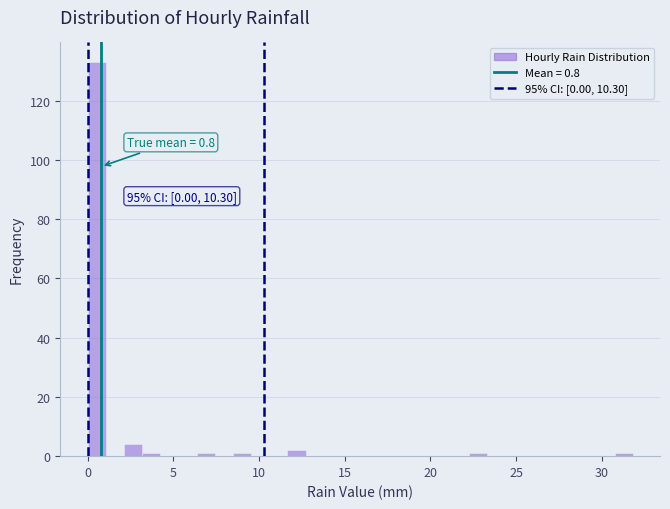

Read against the x-axis, roughly where is the centre of the tallest bar?

0.5